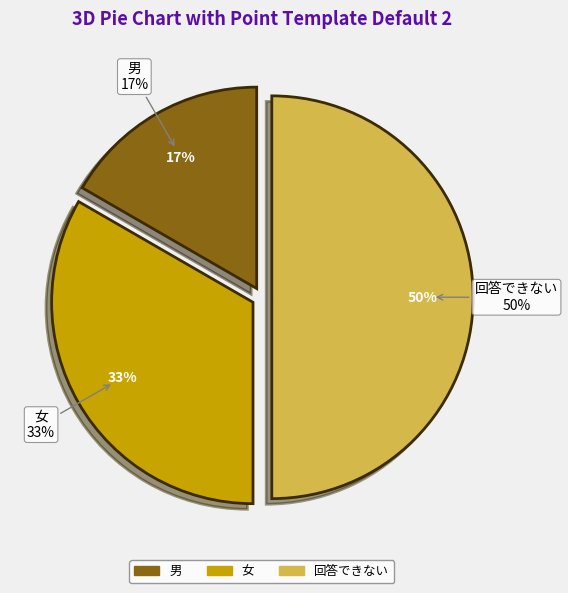

Rank the categories by value from lowest to highest.

男, 女, 回答できない